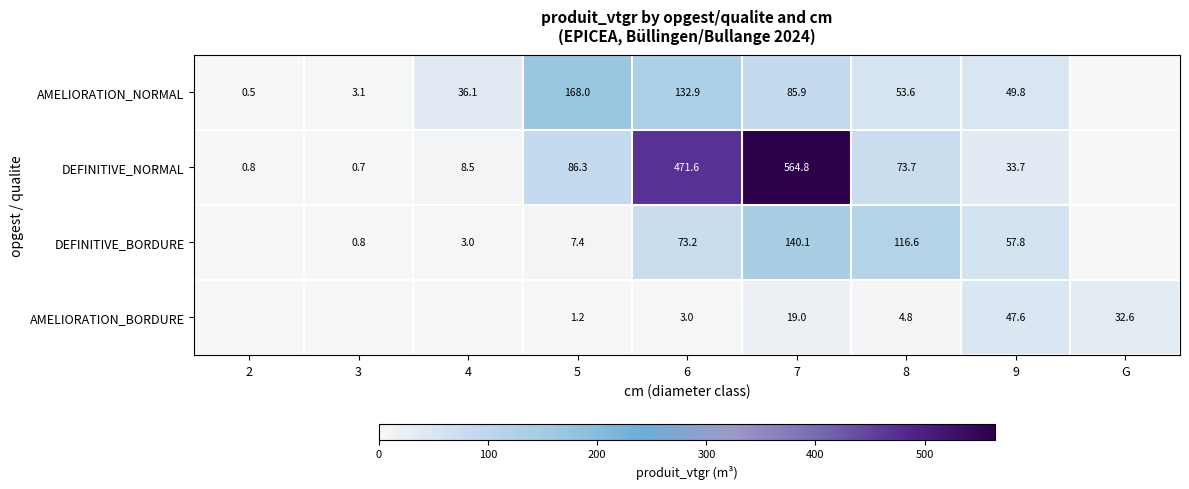

What is the spread (max minus min) of values at 6?

468.6